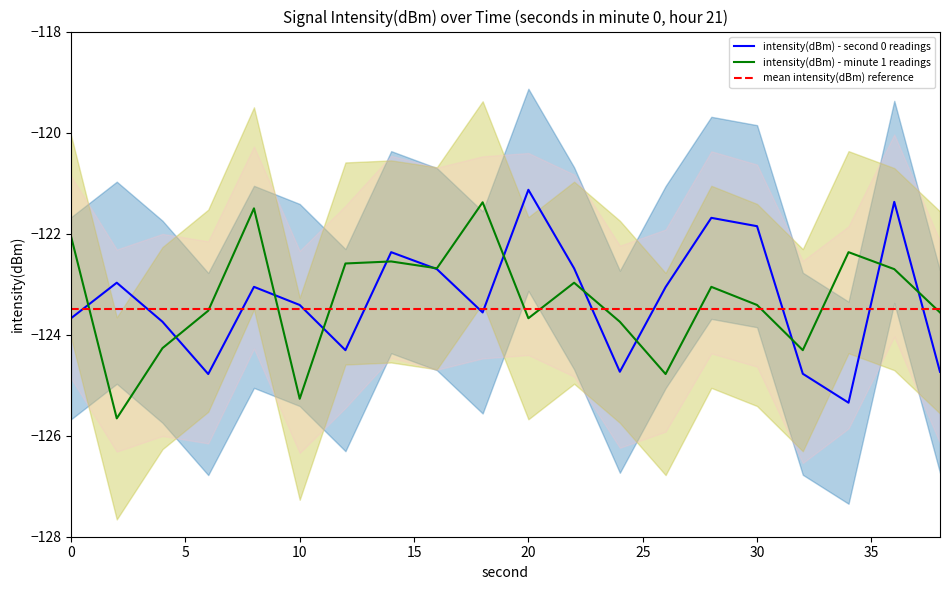

Which series ends up on top after the final intersection of intensity(dBm) - minute 1 readings and intensity(dBm) - second 0 readings?

intensity(dBm) - minute 1 readings